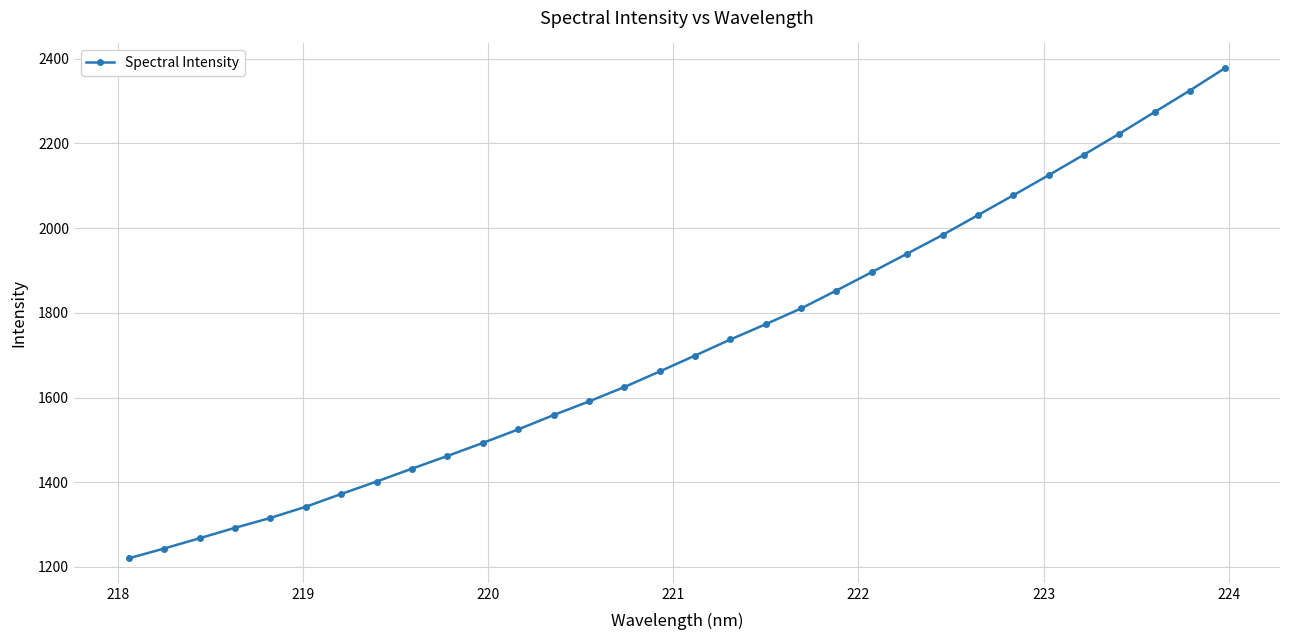

What is the value of the 30th point from the left?

2273.8